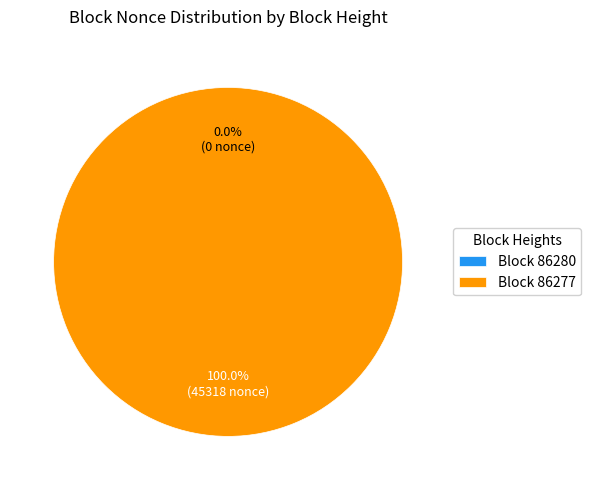

Count the number of slices in the pie.

2